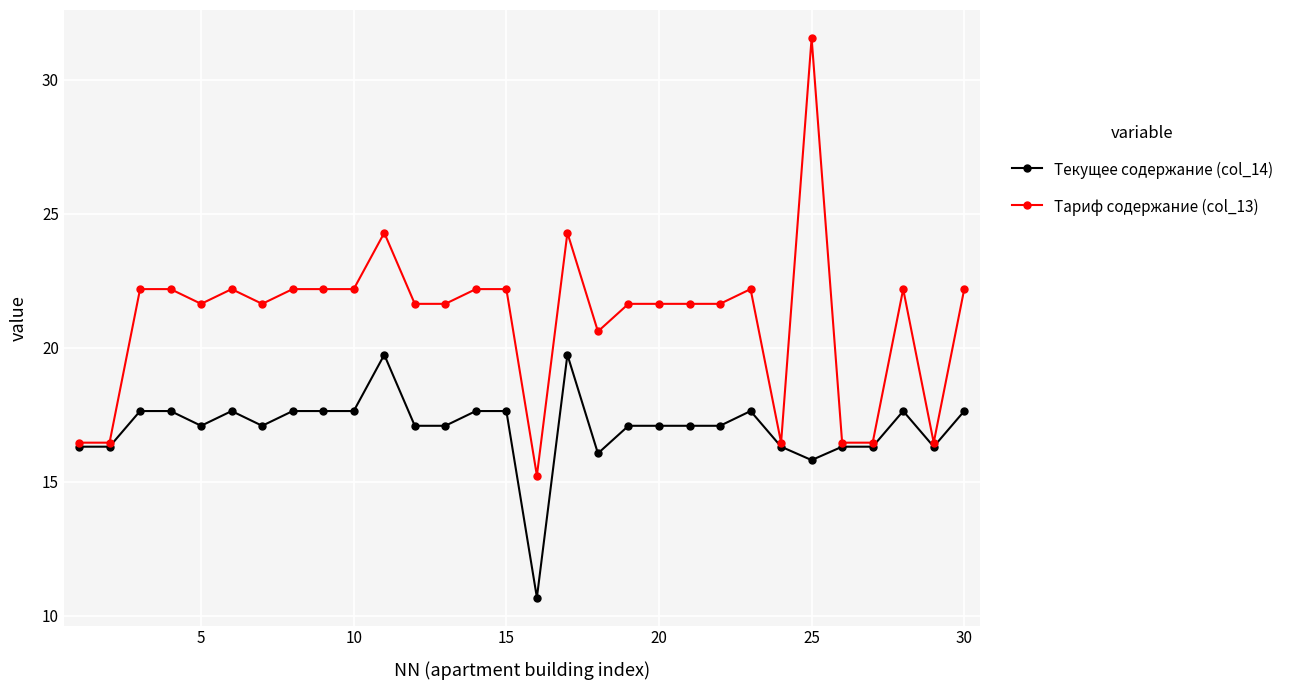

List the series in order of their peak value, highest first.

Тариф содержание (col_13), Текущее содержание (col_14)